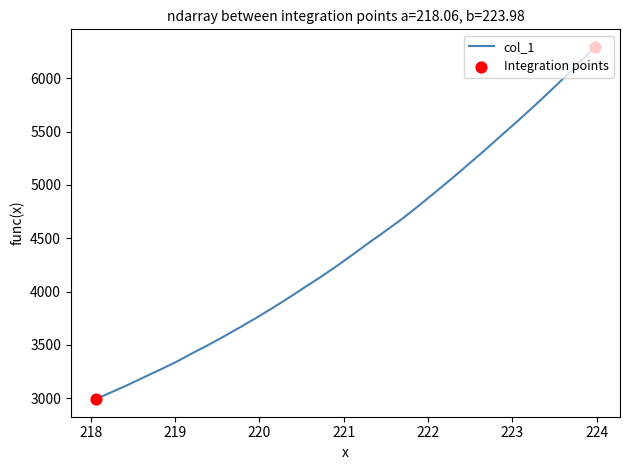

What is the greatest value displayed?

6293.8